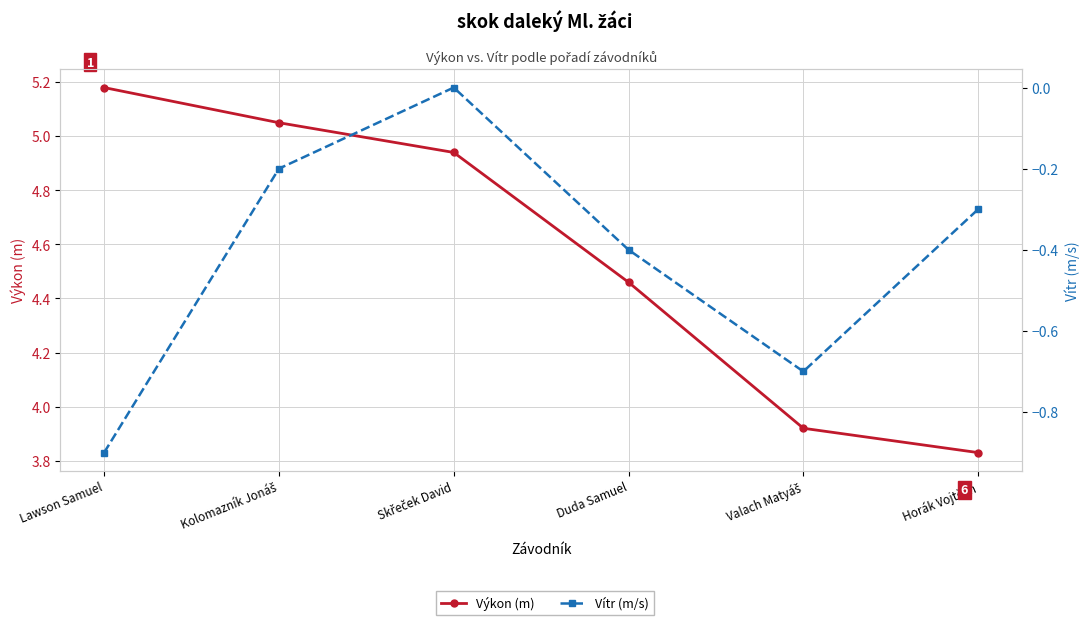

How many values in the Výkon (m) series exceed 4?

4